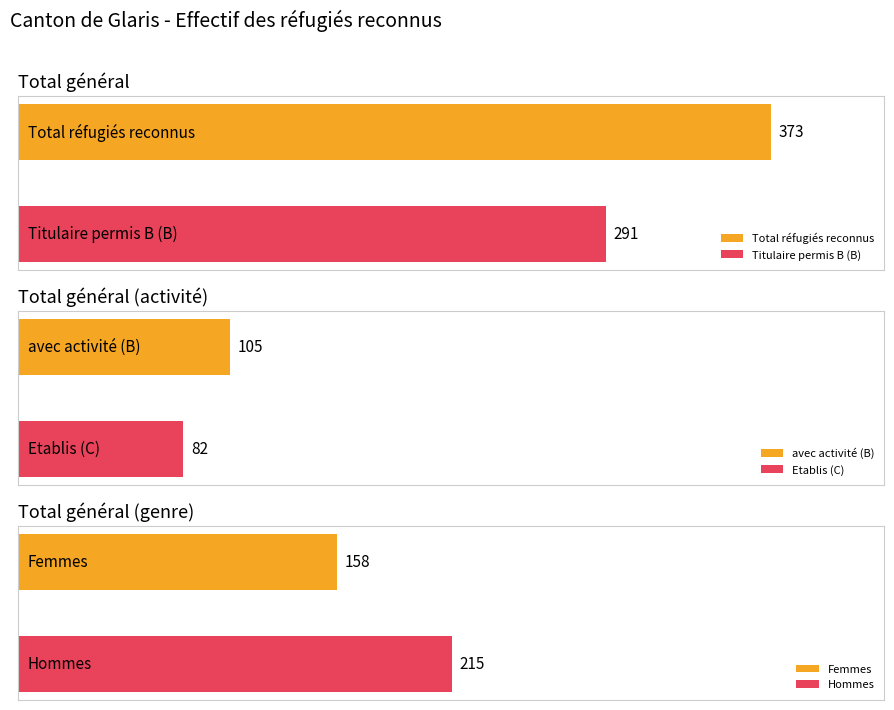

What are all the series names shown in the legend?

Total réfugiés reconnus, Femmes, Hommes, Titulaire permis B, avec activité, Etablis C